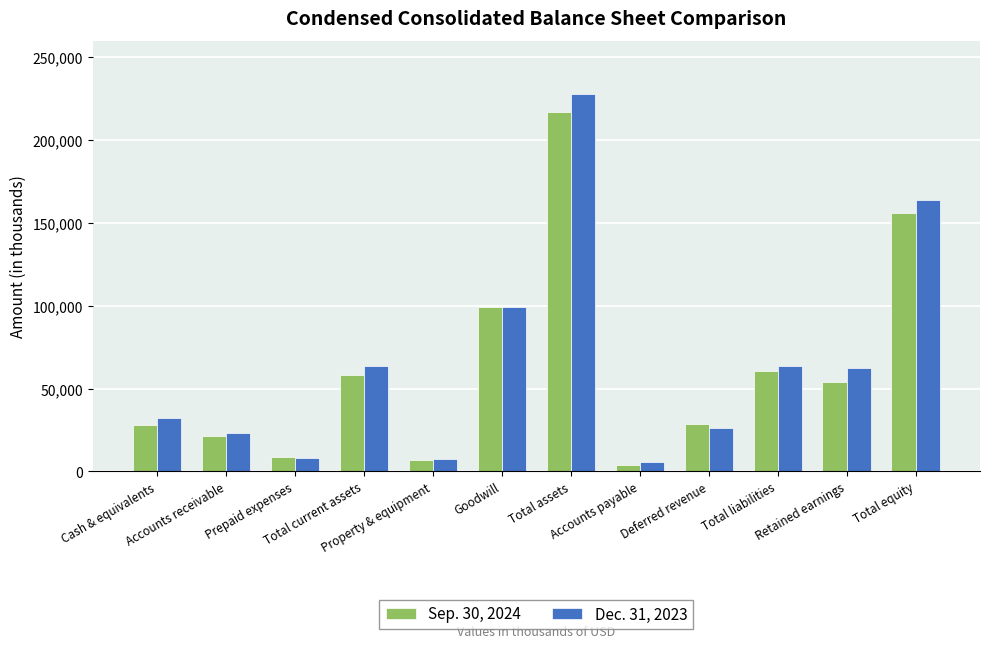

Which category has the lowest value across all series?

Accounts payable